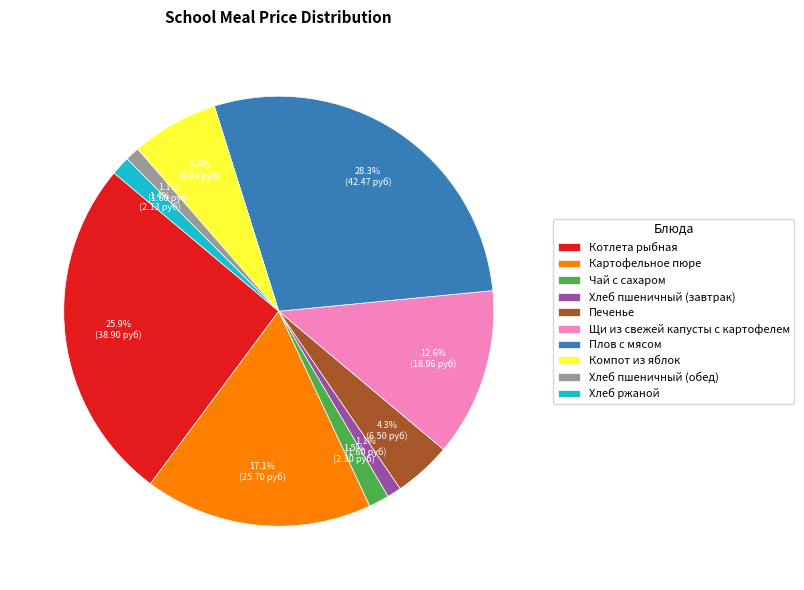

Is there a majority slice in this chart?

No